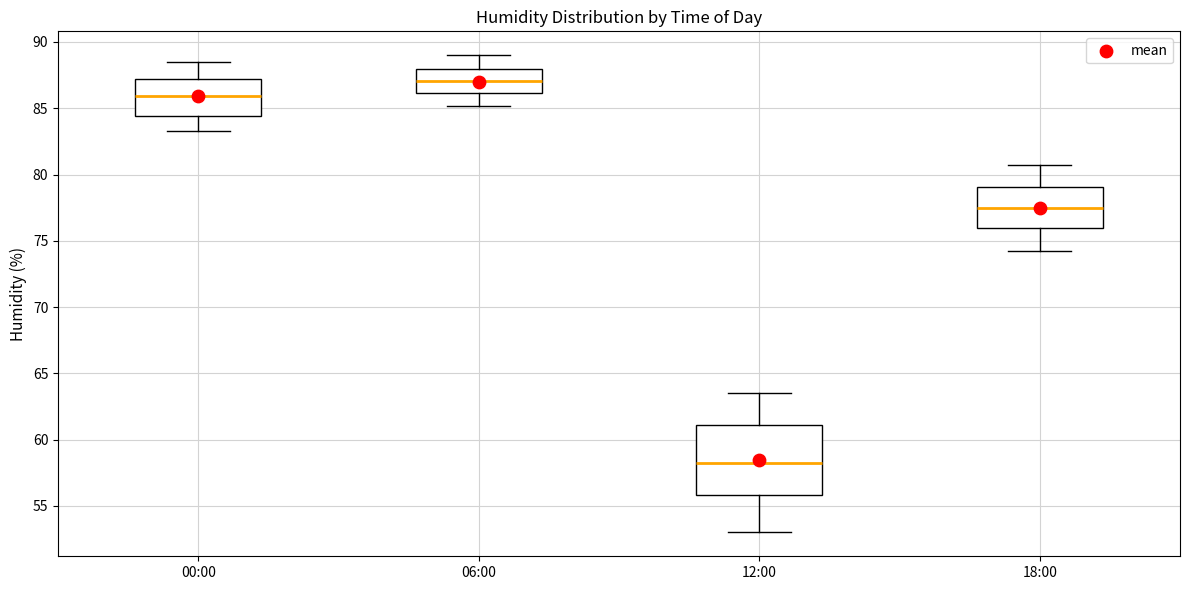

Comparing the boxes themselves (not the whiskers), which one is the tallest?

12:00